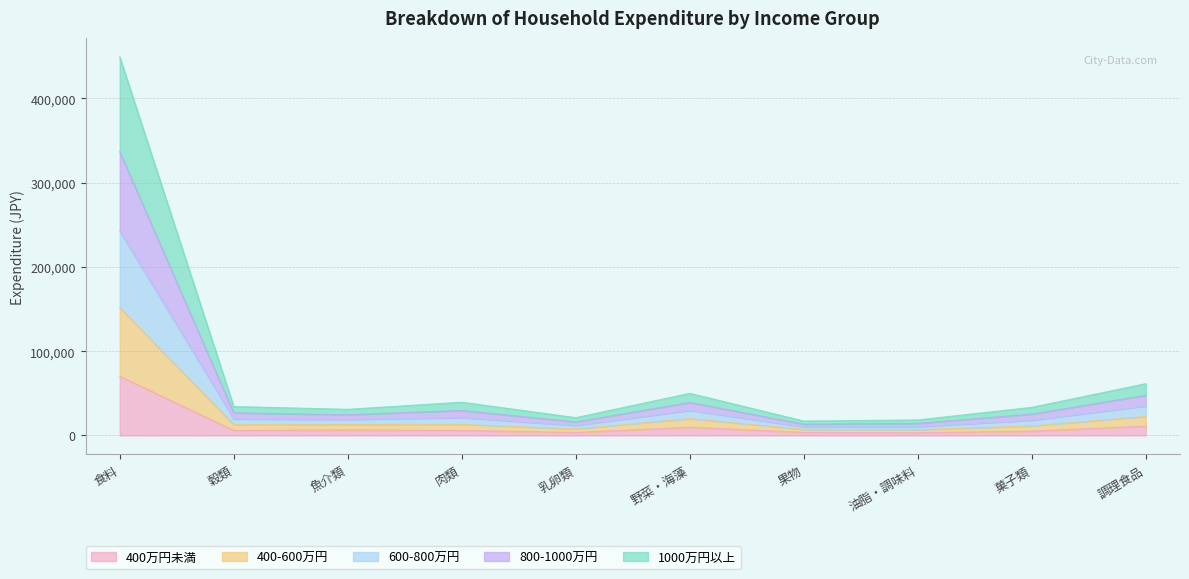

Rank the categories by 1000万円以上 value from lowest to highest.

油脂・調味料, 果物, 乳卵類, 菓子類, 穀類, 魚介類, 肉類, 野菜・海藻, 調理食品, 食料